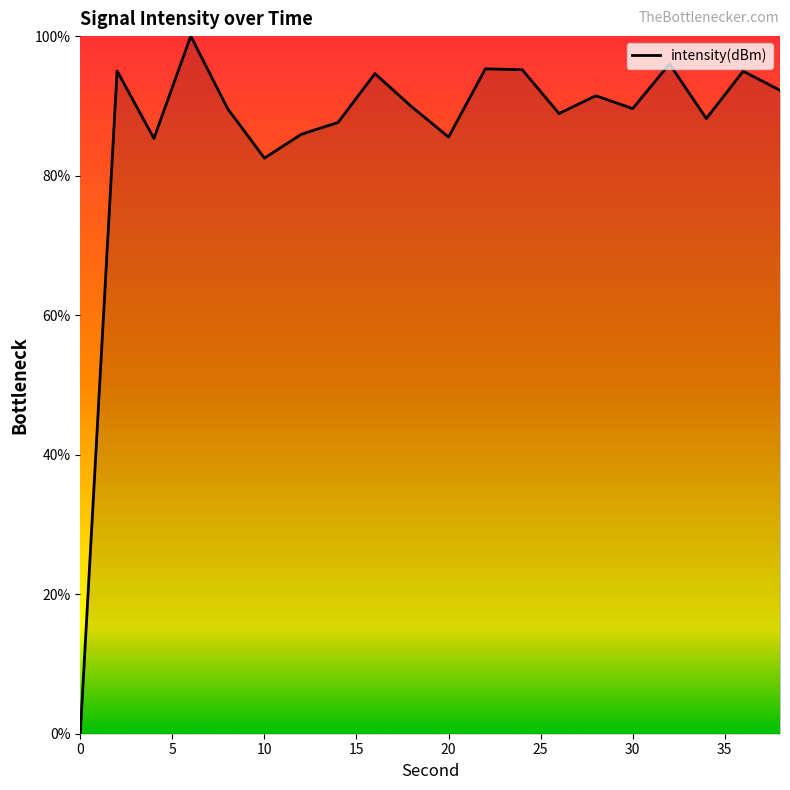

What is the difference between the maximum and minimum values?

100.0